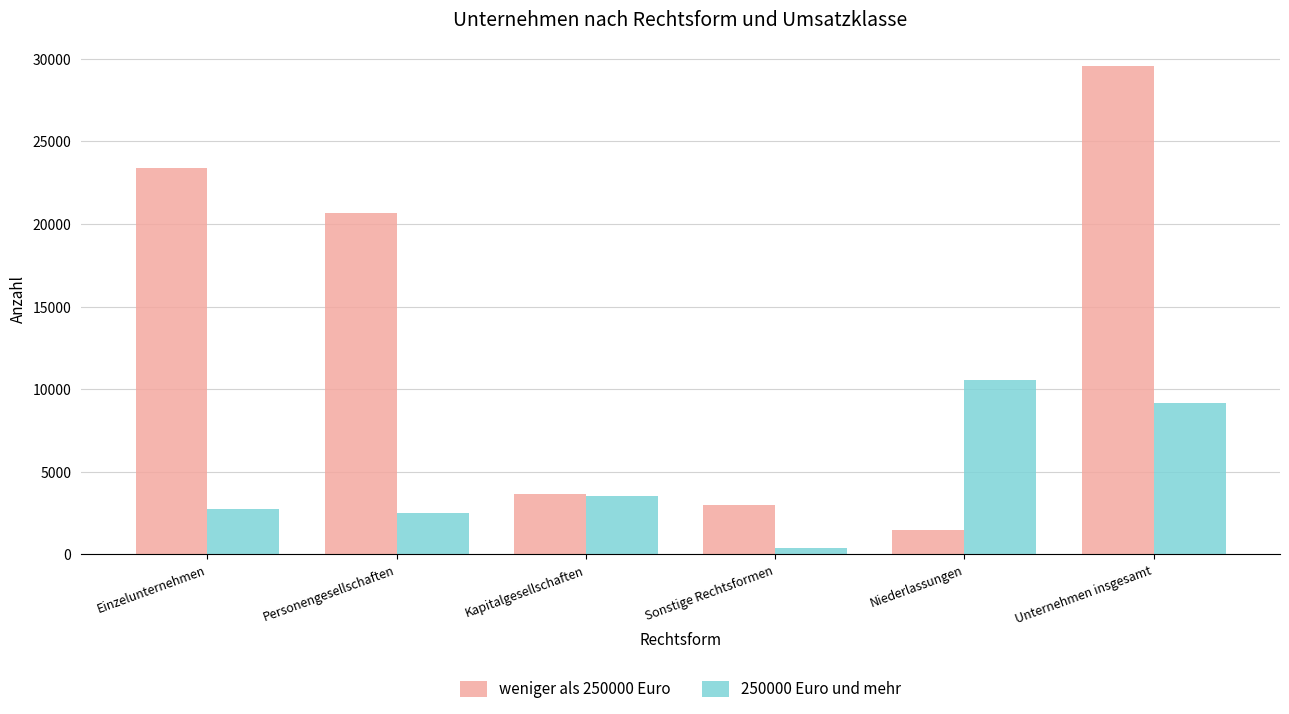

Is the value of 250000 Euro und mehr at Unternehmen insgesamt greater than the value of weniger als 250000 Euro at Unternehmen insgesamt?

No